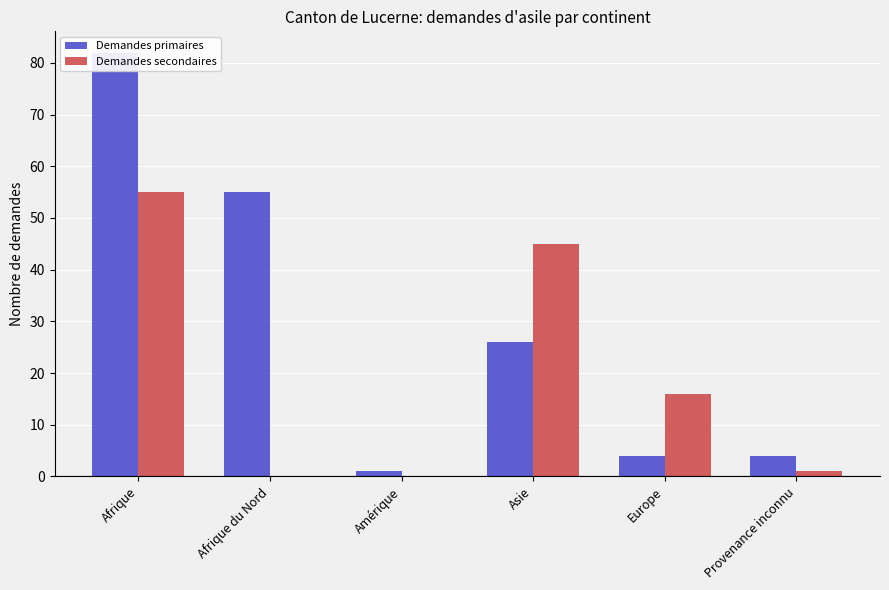

How many values in the Demandes secondaires series exceed 16?

2